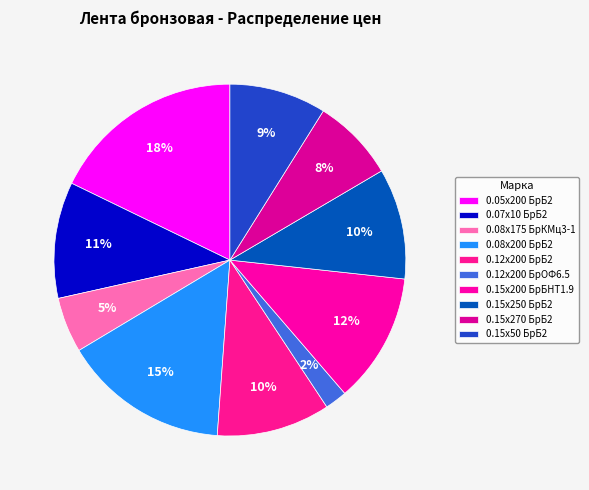

How many segments does this pie chart have?

10